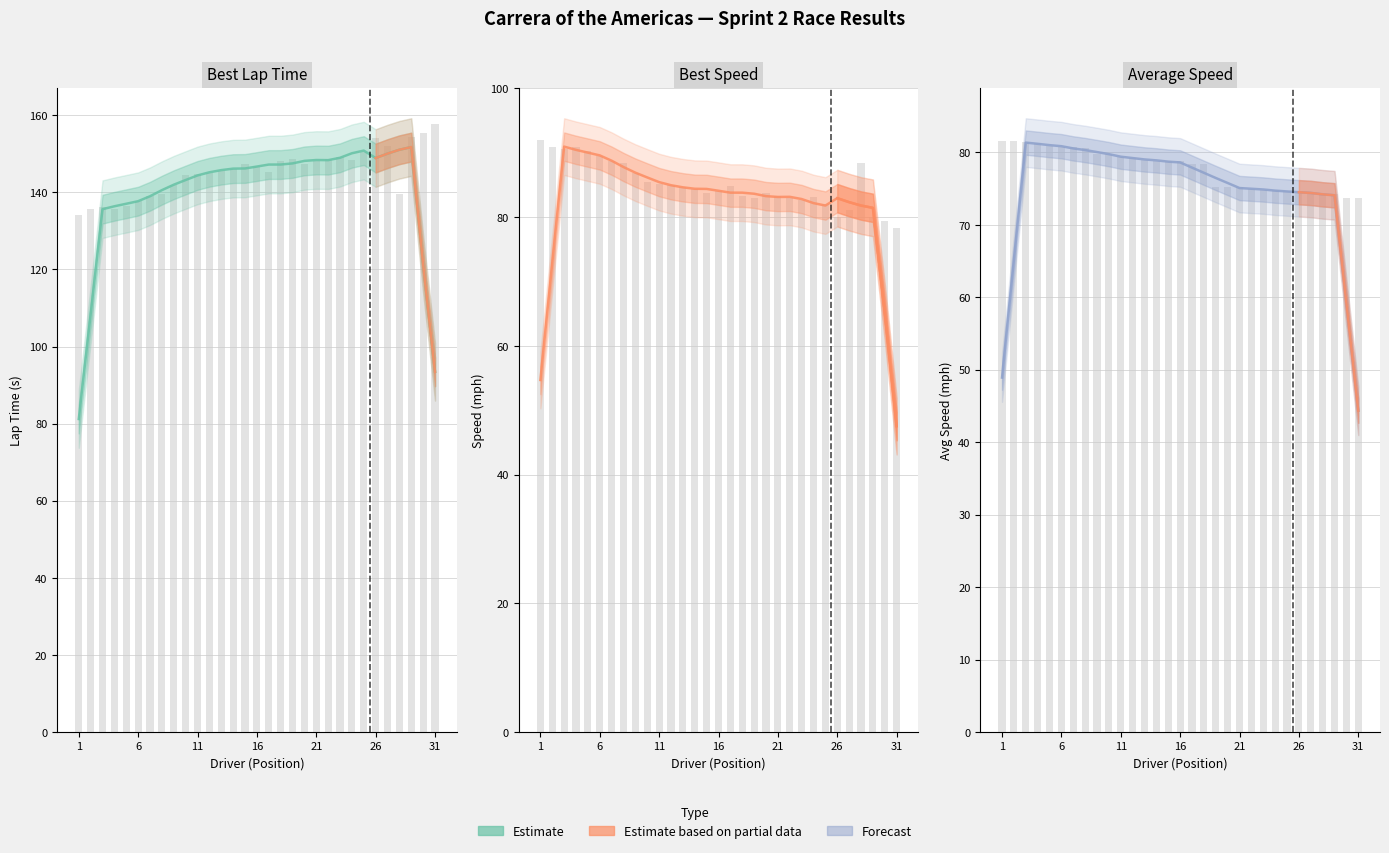

At which category does the chart reach its peak across all series?

28